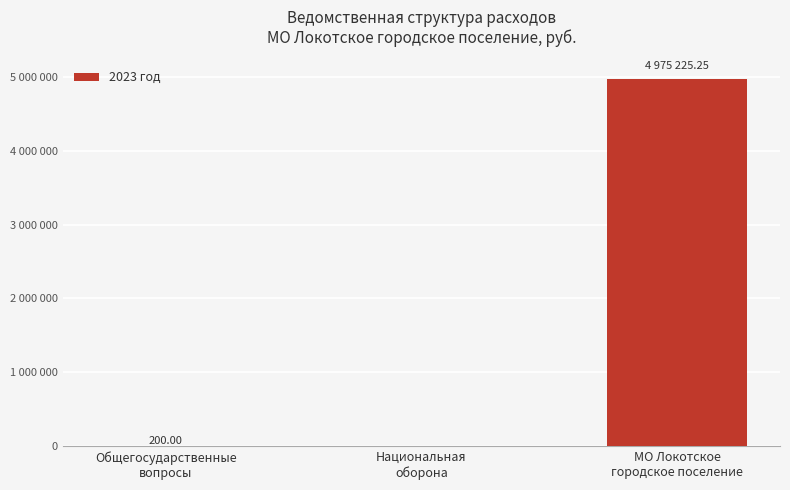

Are the bars horizontal?

No